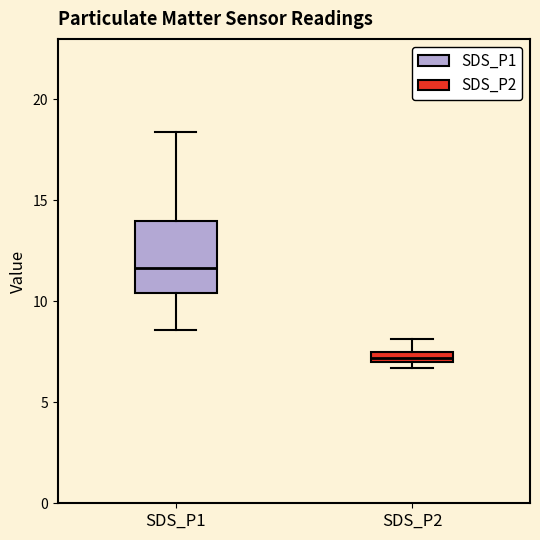

Which box has the highest median line?

SDS_P1